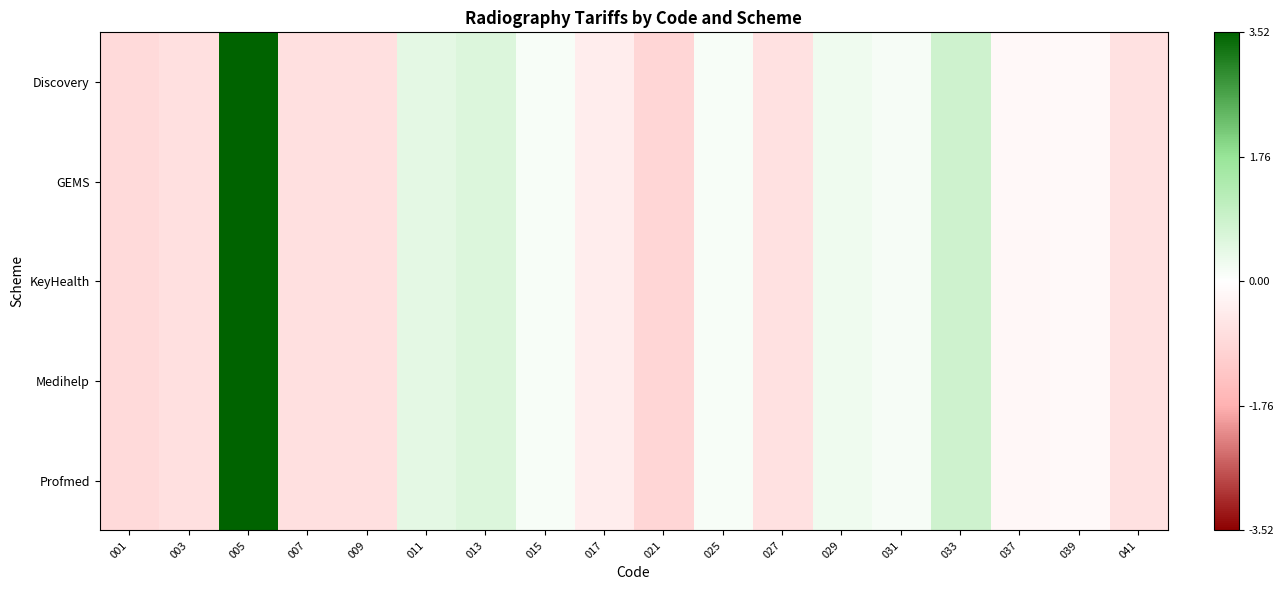

What is the maximum value shown in the chart?

3.5